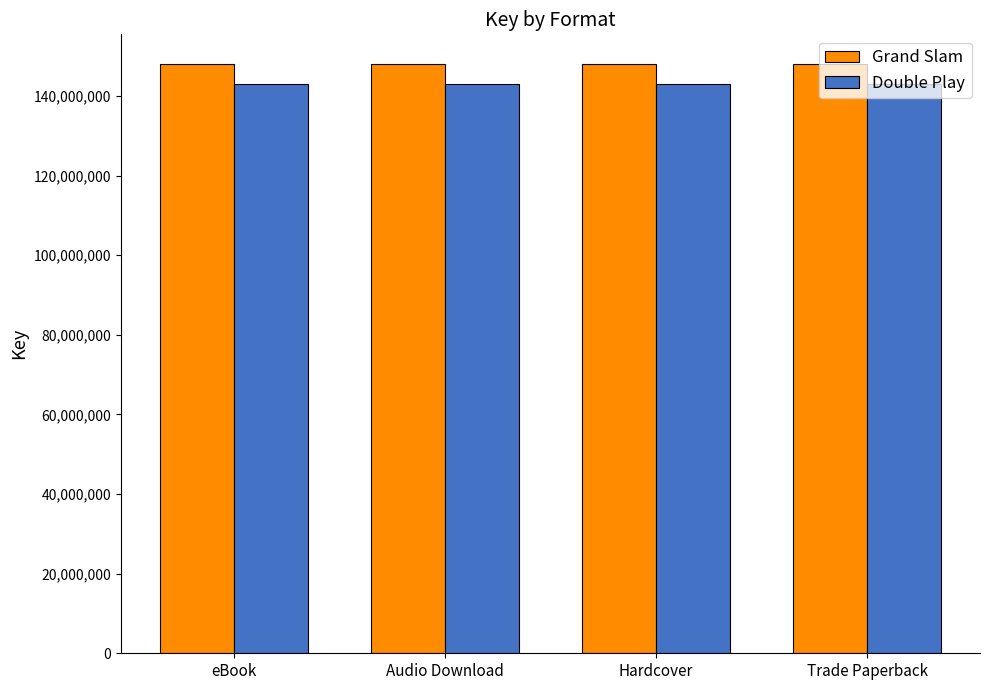

Count the number of categories in the chart.

4